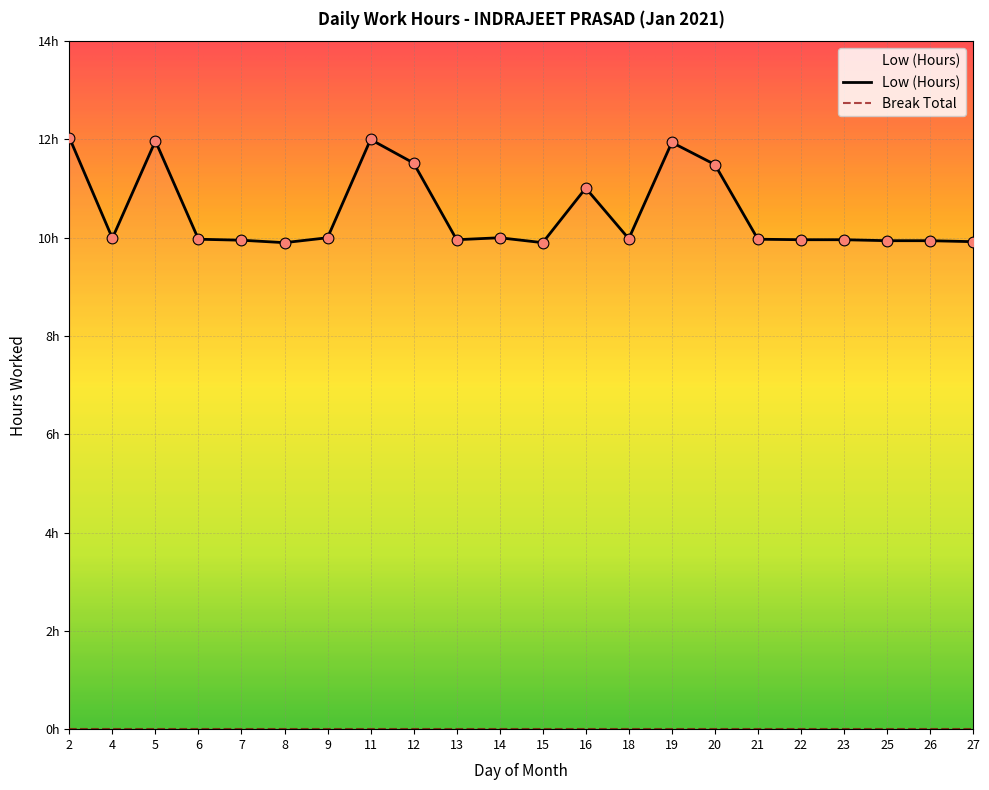

What is the change in value from 19 to 22?

-2.0